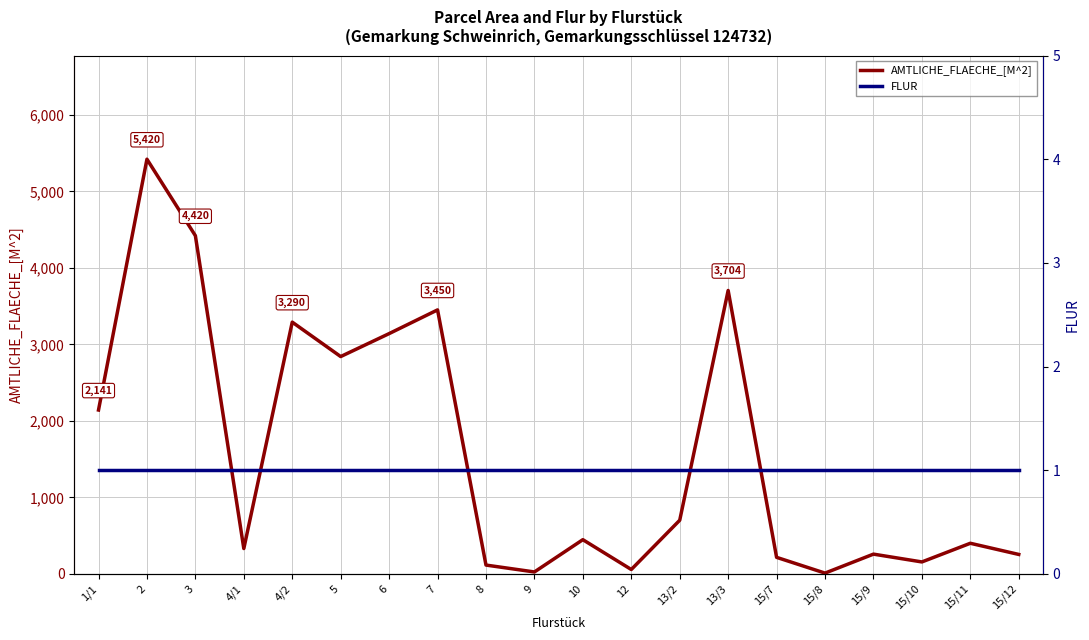

True or false: AMTLICHE_FLAECHE_[M^2] and FLUR intersect in this chart.

False